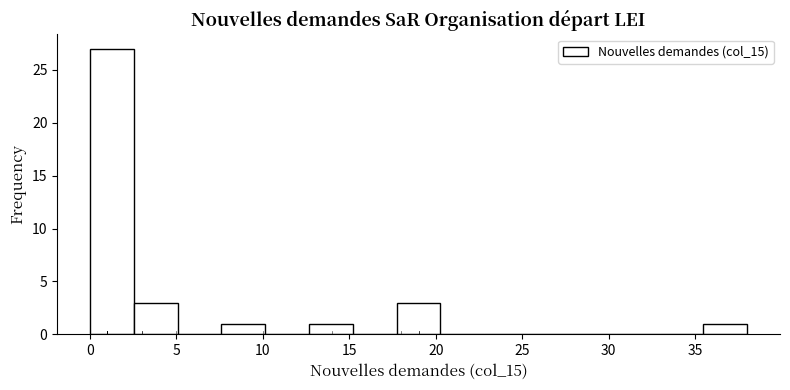

How tall is the bar that spans 12.5 to 15.0 on the x-axis? Neither the bar edges nor the heights are printed on the chart, so give them approximately, as read against the axes.

1